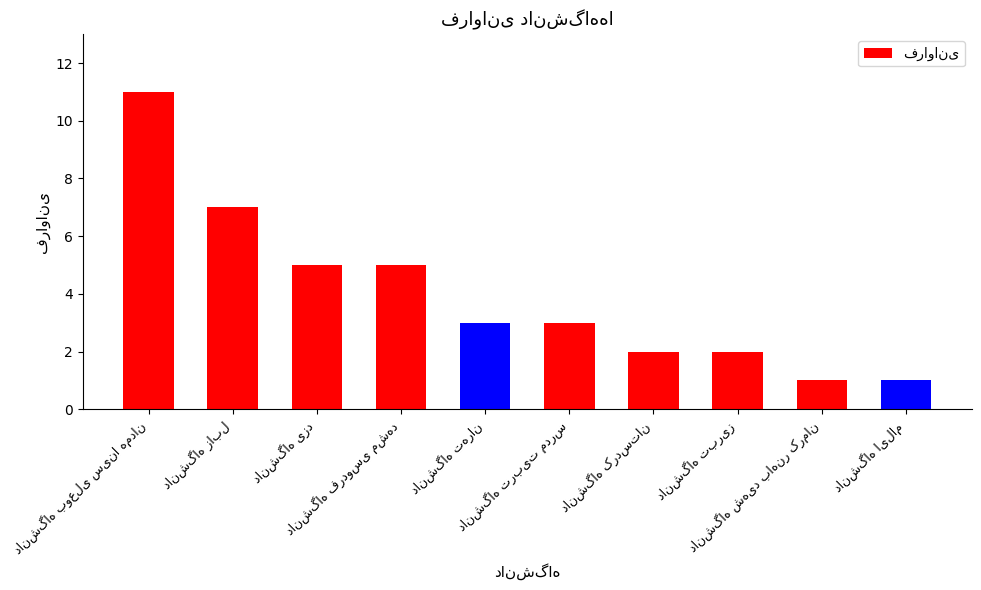

Count the number of data series in this chart.

1